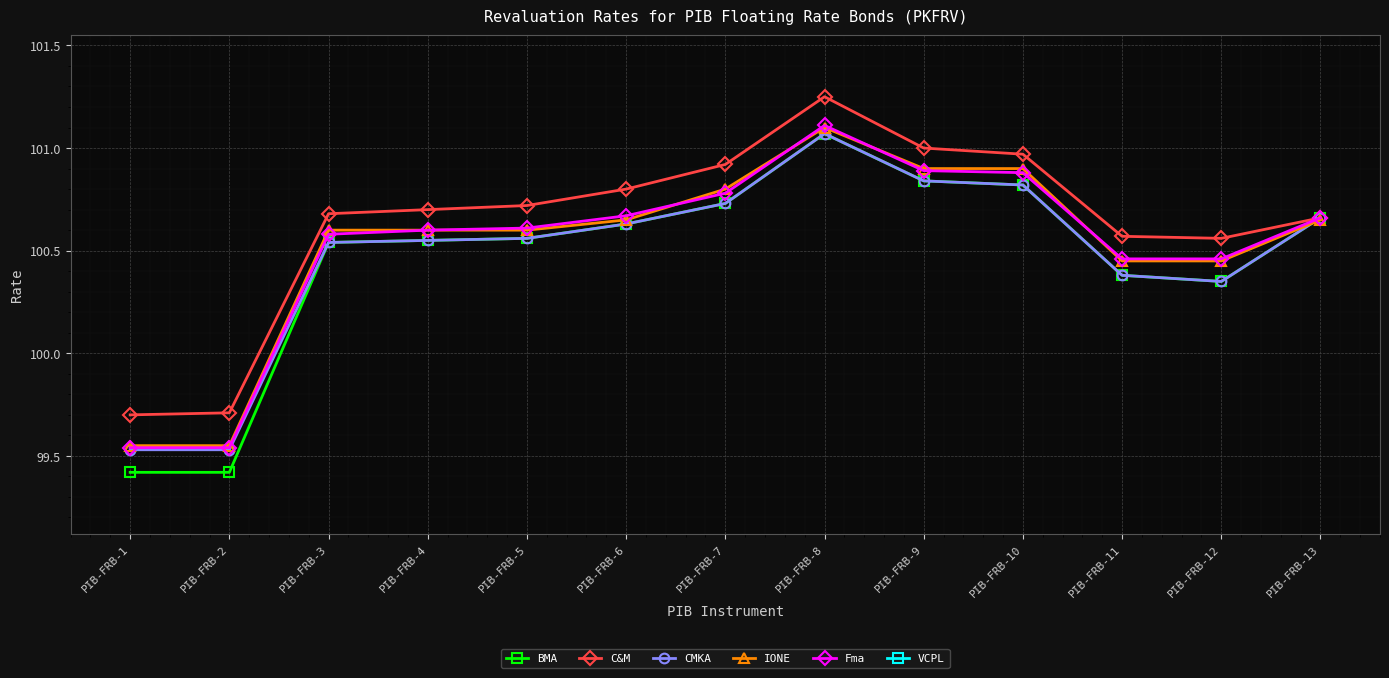

Which series has the largest total across all categories?

C&M